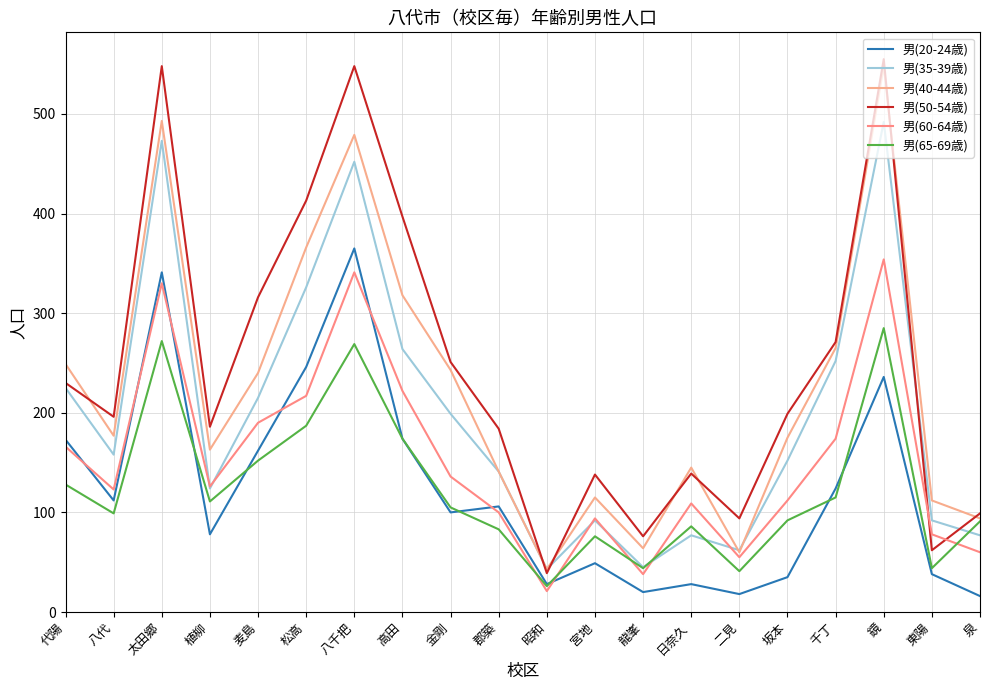

Reading left to right, list all the values displayed in this chart.

男(20-24歳): 代陽=173	八代=112	太田郷=341	植柳=78	麦島=162	松高=246	八千把=365	高田=174	金剛=100	郡築=106	昭和=28	宮地=49	龍峯=20	日奈久=28	二見=18	坂本=35	千丁=124	鏡=236	東陽=38	泉=16
男(35-39歳): 代陽=225	八代=158	太田郷=473	植柳=124	麦島=215	松高=326	八千把=452	高田=264	金剛=199	郡築=141	昭和=43	宮地=92	龍峯=45	日奈久=77	二見=62	坂本=152	千丁=252	鏡=492	東陽=92	泉=77
男(40-44歳): 代陽=249	八代=177	太田郷=493	植柳=163	麦島=240	松高=366	八千把=479	高田=318	金剛=243	郡築=141	昭和=43	宮地=115	龍峯=64	日奈久=145	二見=60	坂本=175	千丁=265	鏡=548	東陽=112	泉=94
男(50-54歳): 代陽=230	八代=196	太田郷=548	植柳=186	麦島=316	松高=413	八千把=548	高田=397	金剛=251	郡築=184	昭和=39	宮地=138	龍峯=76	日奈久=139	二見=94	坂本=199	千丁=271	鏡=555	東陽=62	泉=99
男(60-64歳): 代陽=166	八代=123	太田郷=330	植柳=126	麦島=190	松高=217	八千把=341	高田=222	金剛=136	郡築=100	昭和=21	宮地=94	龍峯=38	日奈久=109	二見=55	坂本=112	千丁=174	鏡=354	東陽=78	泉=60
男(65-69歳): 代陽=128	八代=99	太田郷=272	植柳=111	麦島=152	松高=187	八千把=269	高田=174	金剛=105	郡築=83	昭和=26	宮地=76	龍峯=44	日奈久=86	二見=41	坂本=92	千丁=115	鏡=285	東陽=44	泉=91